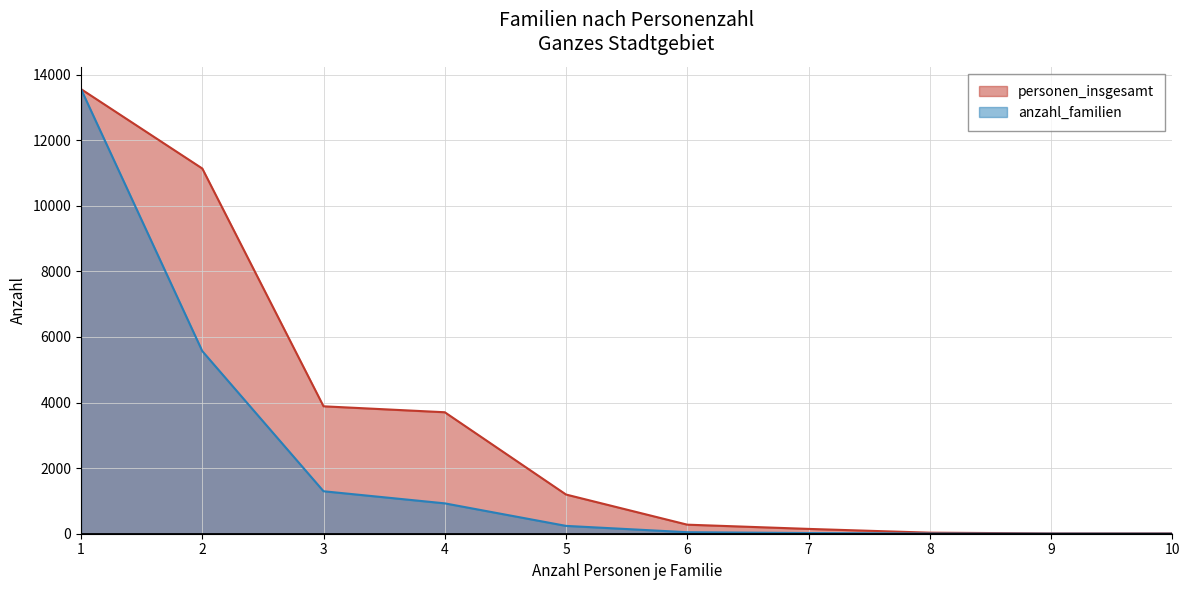

At how many categories does at least one series exceed 12068?

1